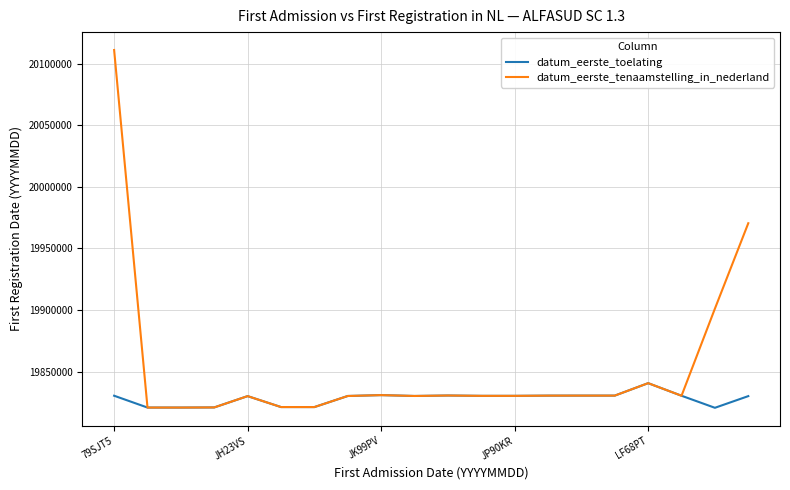

Which series has the largest range (max minus min)?

datum_eerste_tenaamstelling_in_nederland